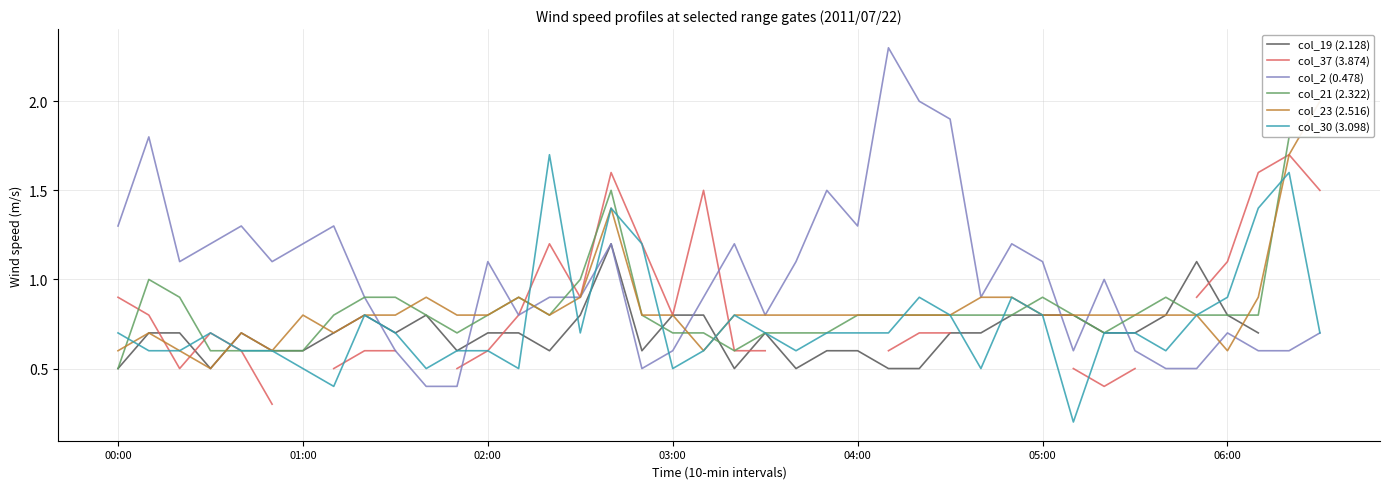

What is the maximum value for col_2 (0.478)?

2.3